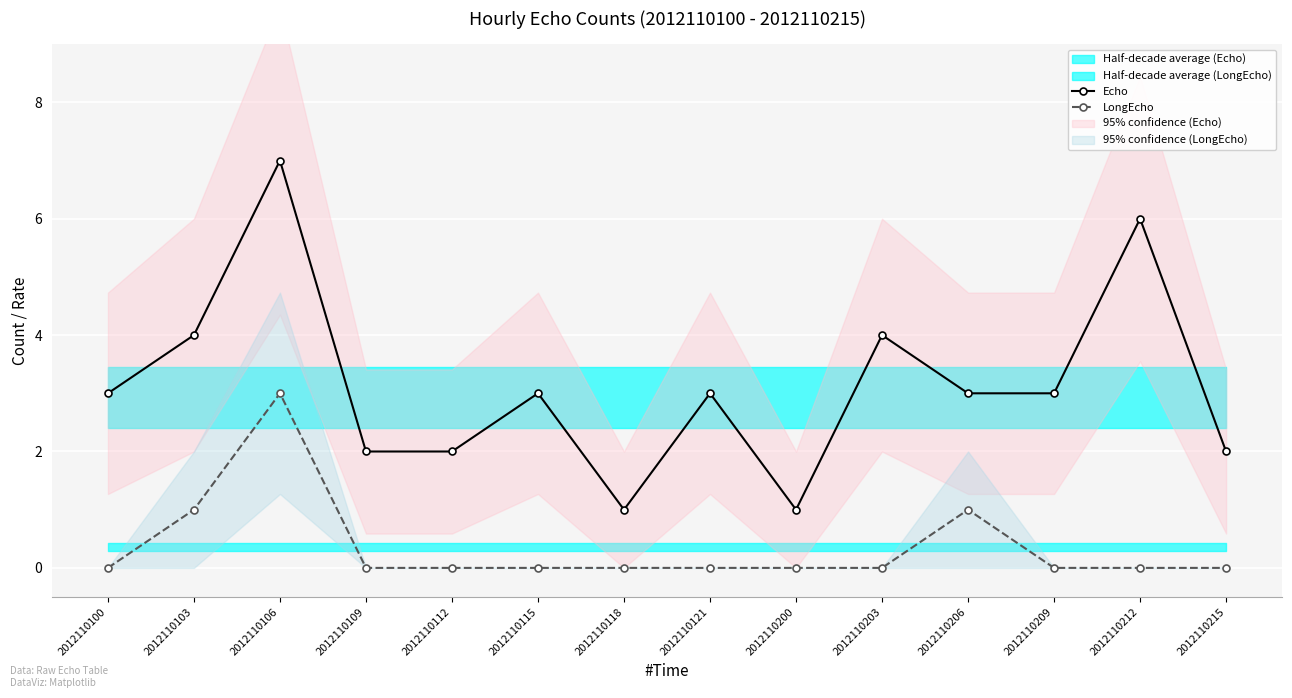

True or false: LongEcho and Echo cross at least once.

False